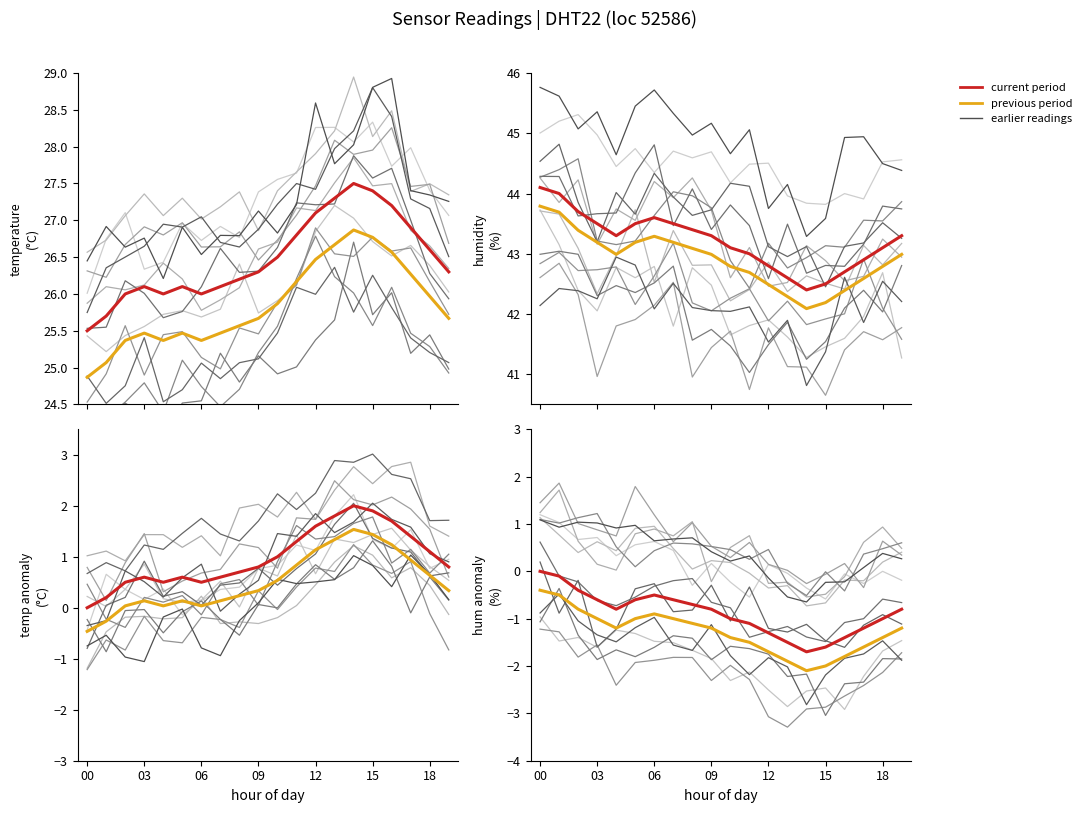

What is the average value of the current period series?

-0.9